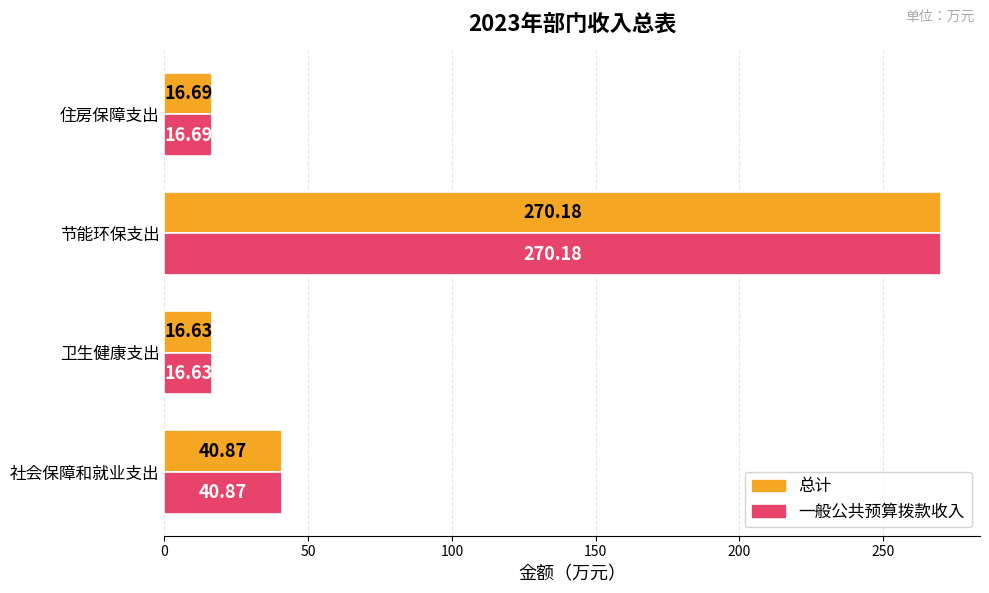

Which category has the highest value in the 总计 series?

节能环保支出